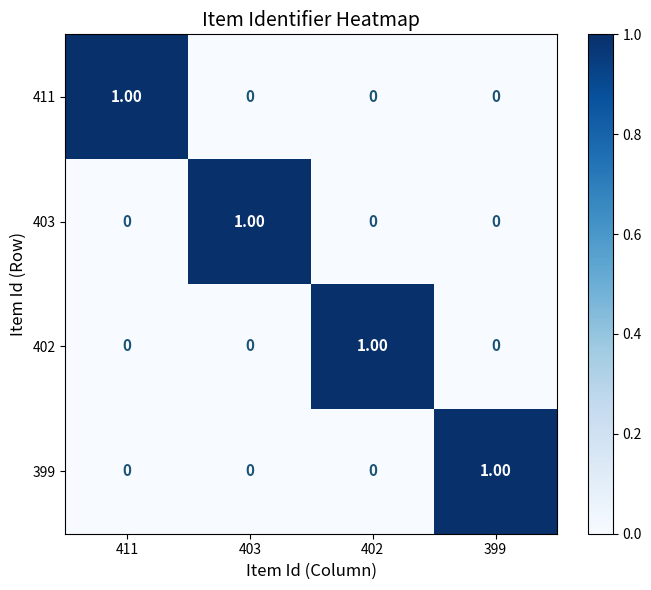

At how many categories does at least one series exceed 0?

4